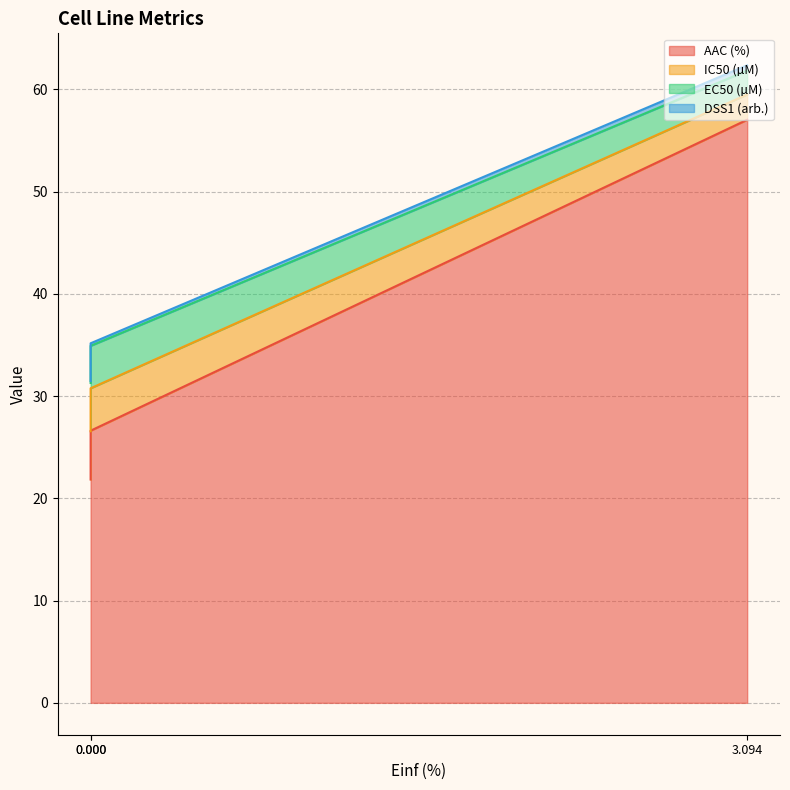

What is the sum of all DSS1 (arb.) values?

1.0